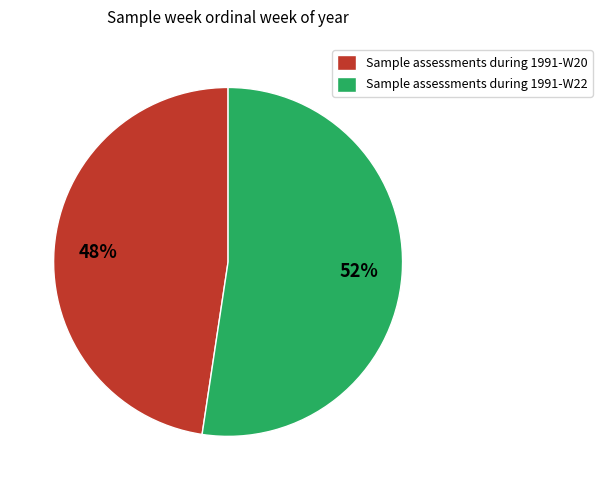

Which has a higher value, Sample assessments during 1991-W22 or Sample assessments during 1991-W20?

Sample assessments during 1991-W22